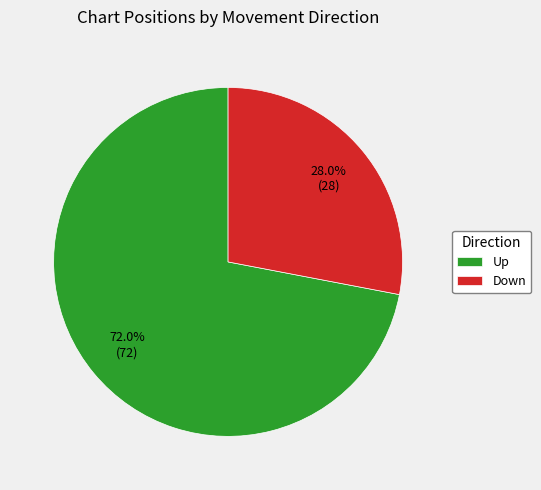

Does any single category account for the majority?

Yes